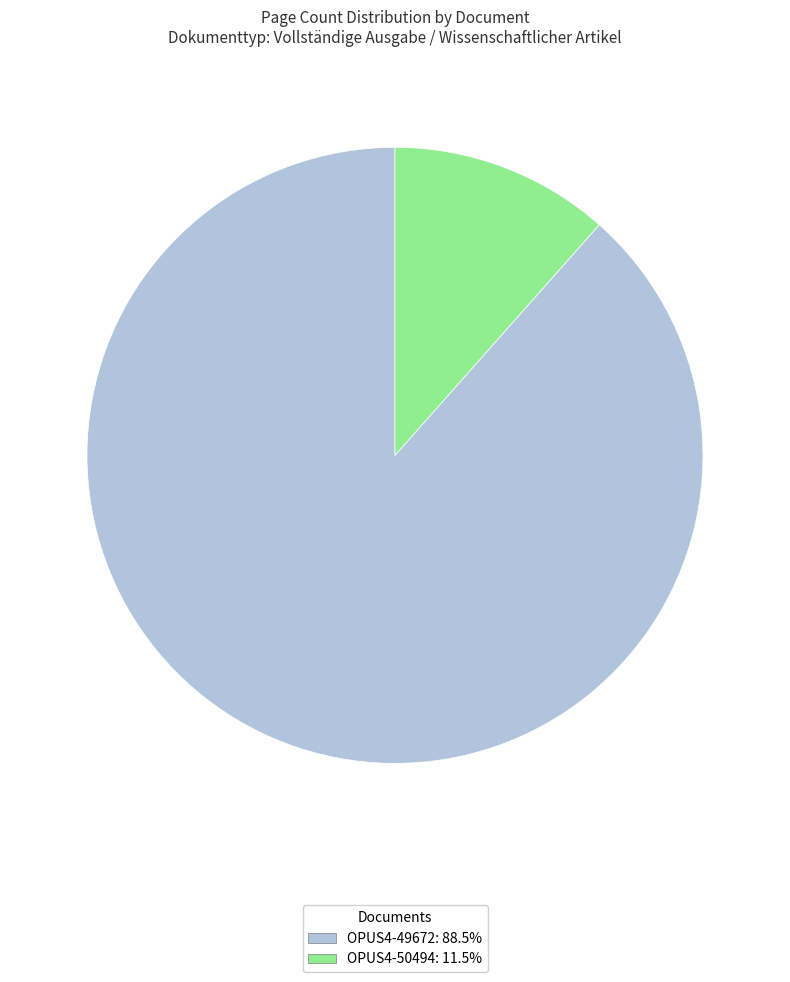

Which slice is the smallest?

OPUS4-50494